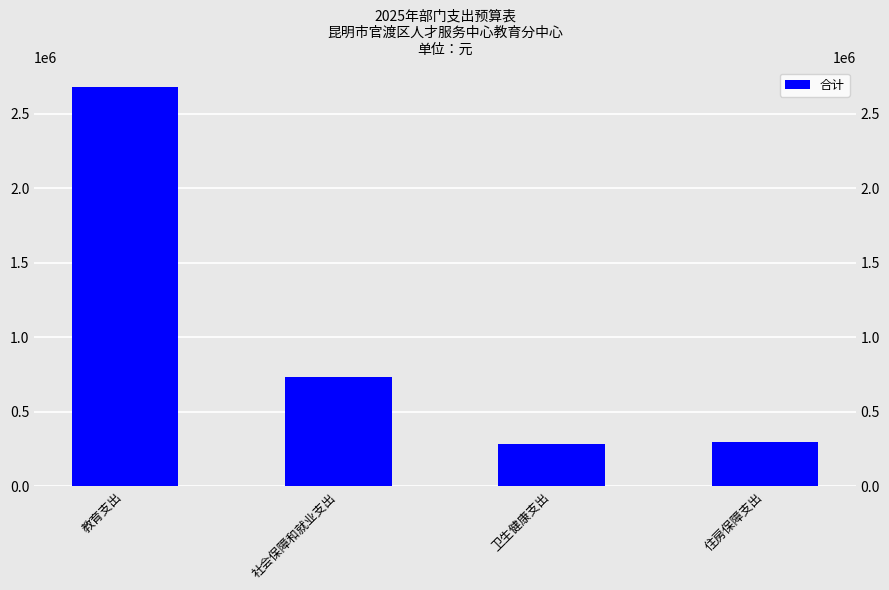

At which category does the chart reach its minimum across all series?

卫生健康支出